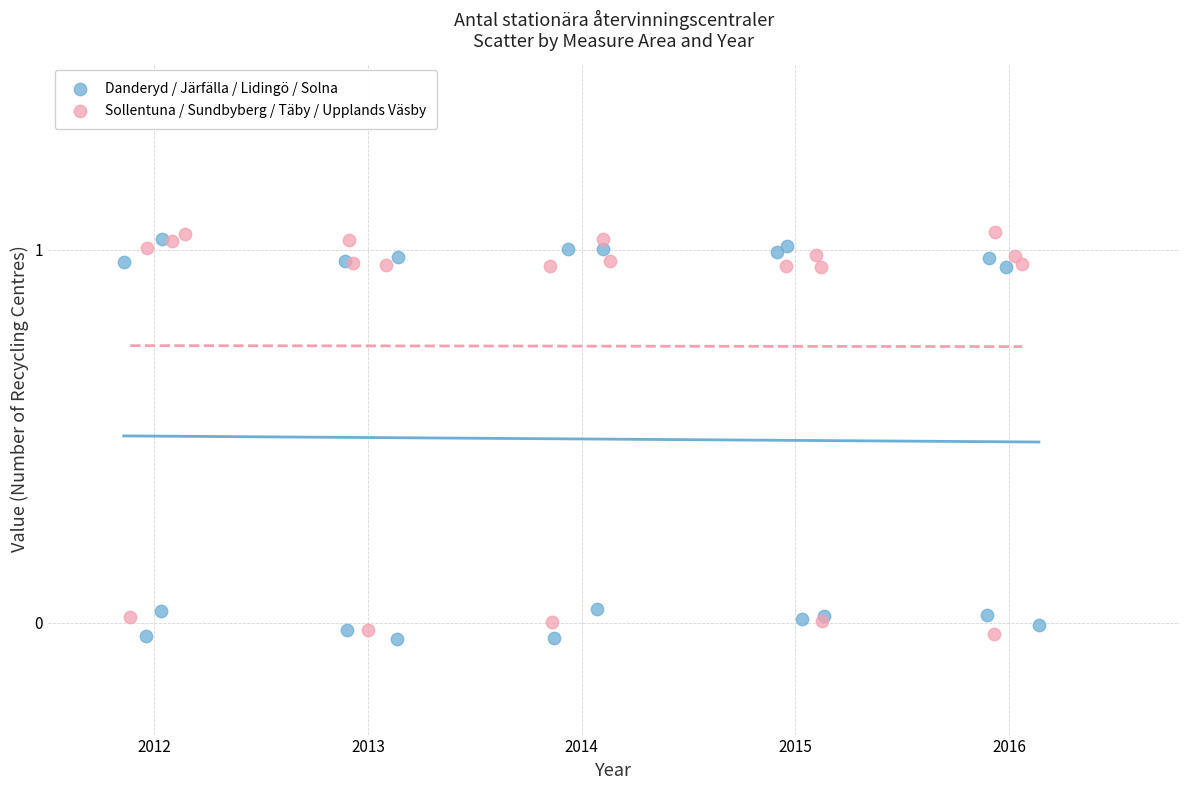

What are all the series names shown in the legend?

Danderyd / Järfälla / Lidingö / Solna, Sollentuna / Sundbyberg / Täby / Upplands Väsby